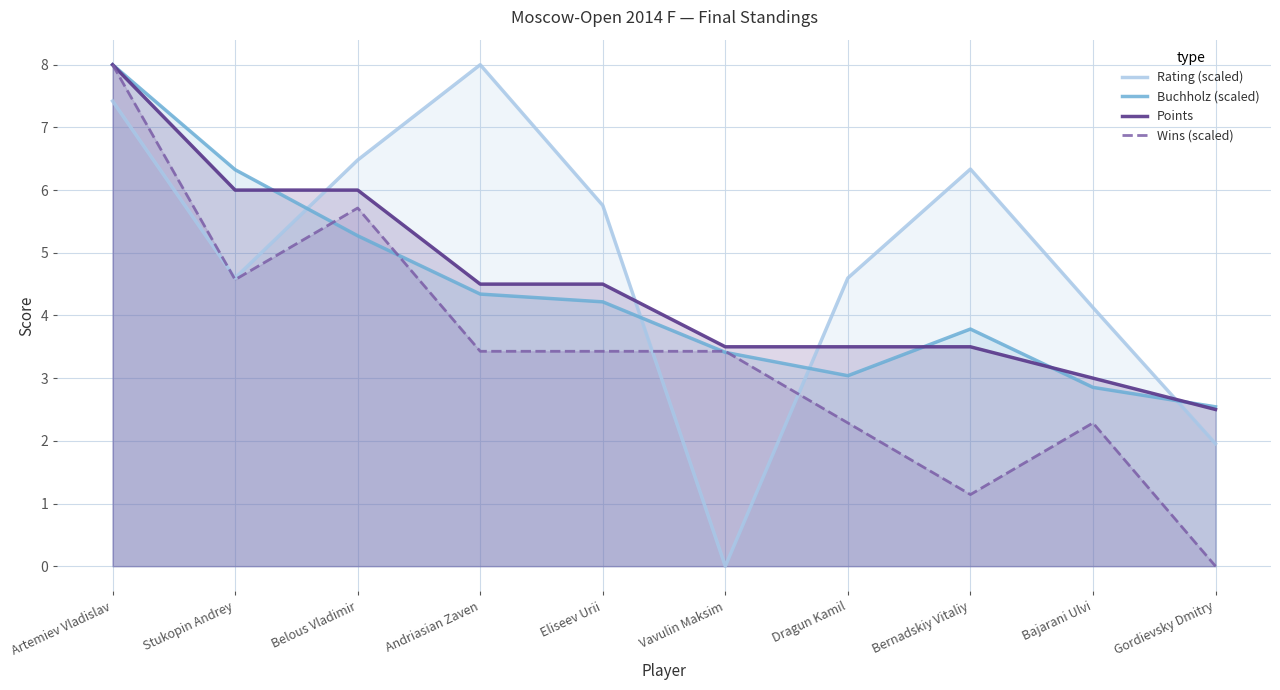

At which category is the sum across all series the highest?

Artemiev Vladislav